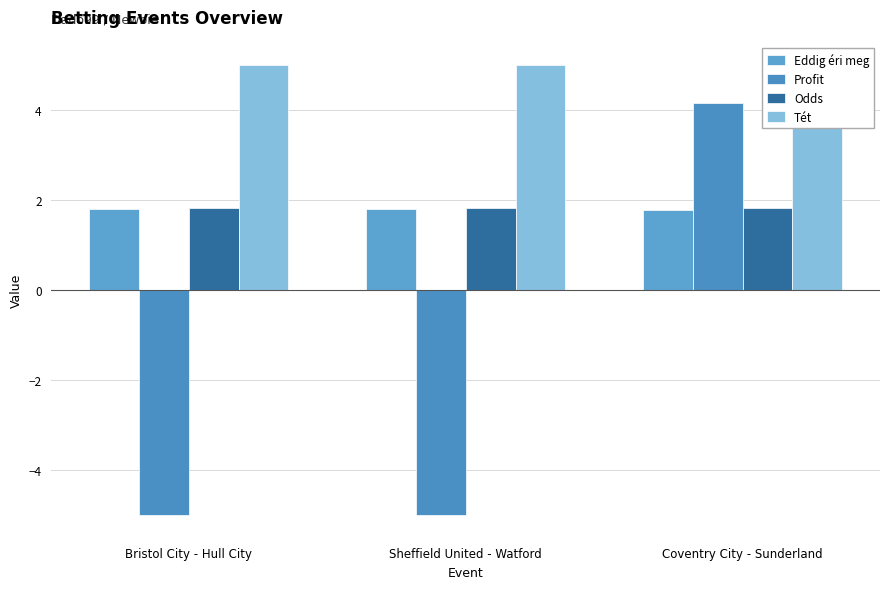

Which series has the largest range (max minus min)?

Profit